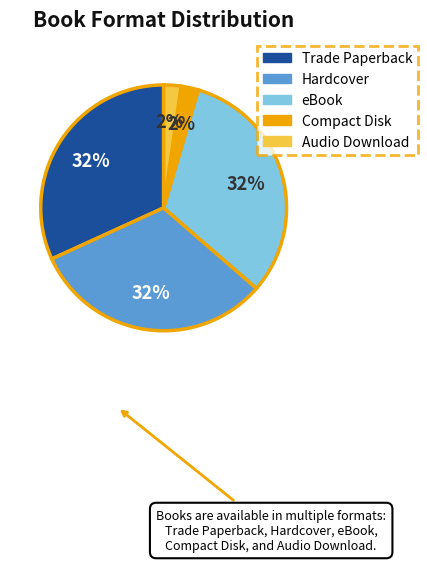

Does Audio Download represent more than half of the total?

No